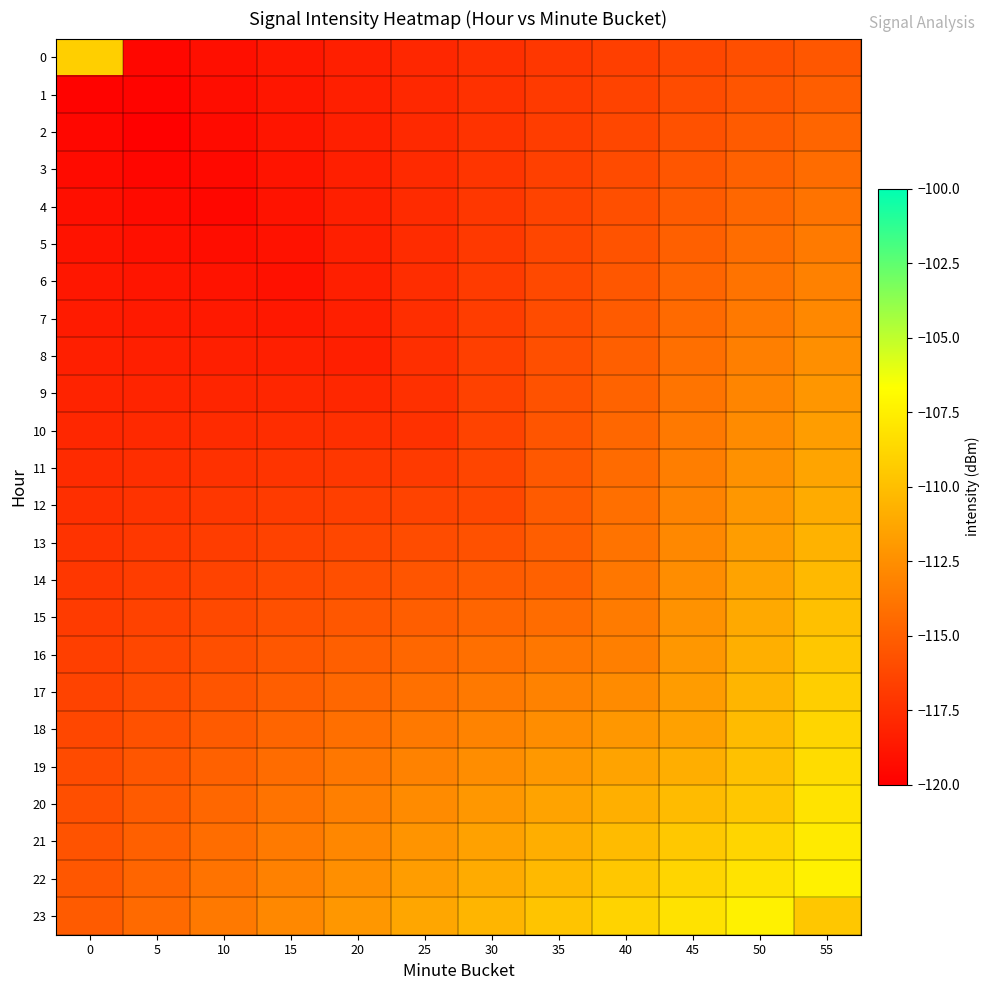

Count the number of categories in the chart.

12